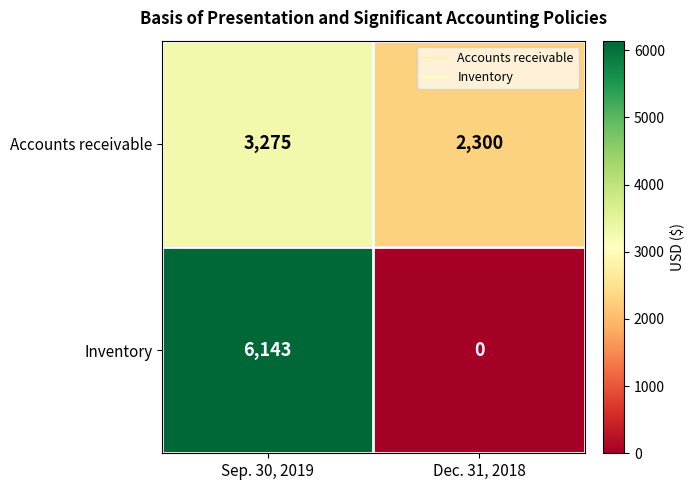

Reading right to left, list all the values displayed in this chart.

Accounts receivable: 2300	3275
Inventory: 0	6143